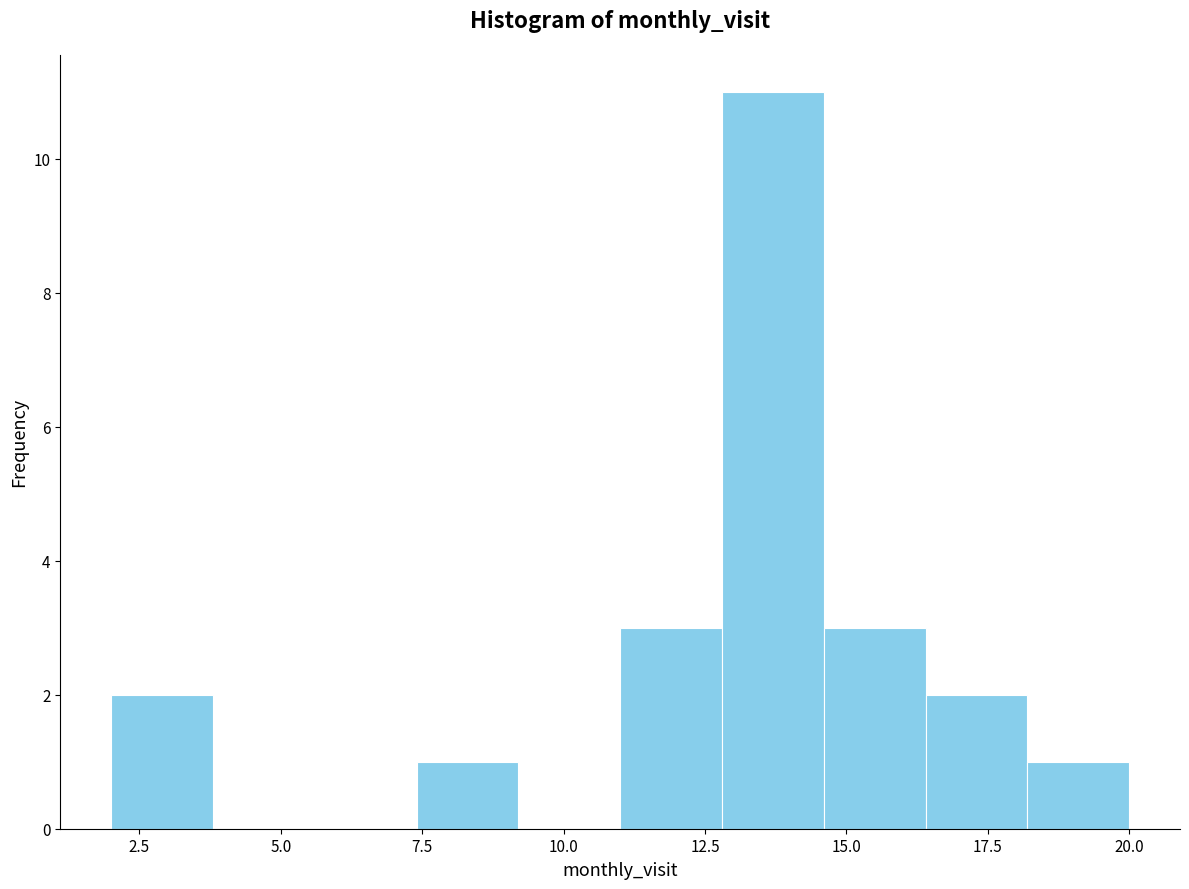

Read against the x-axis, roughly where is the centre of the tallest bar?

13.5